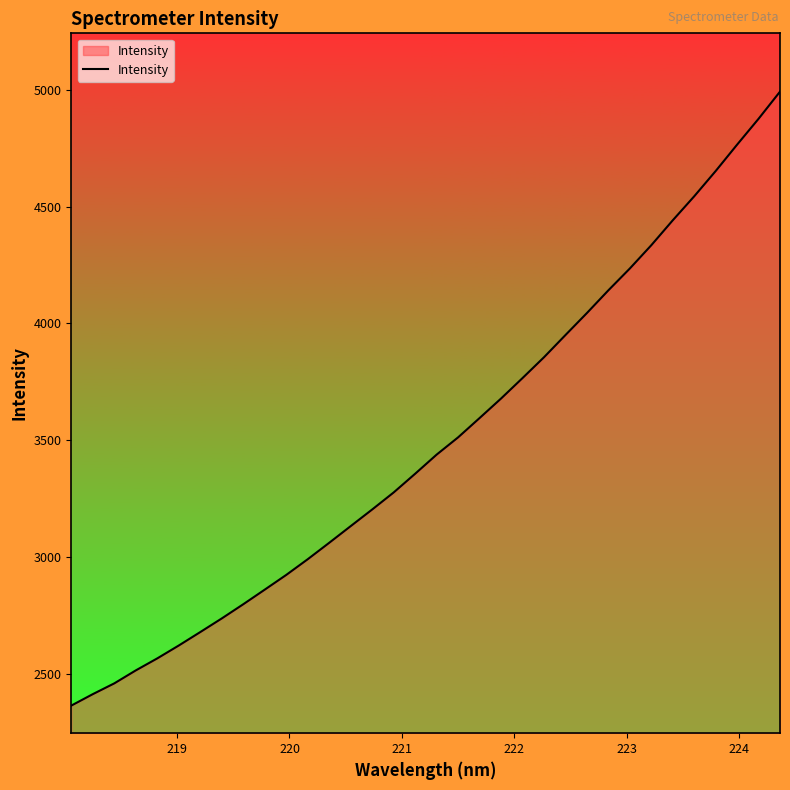

What is the smallest value displayed?

2363.6